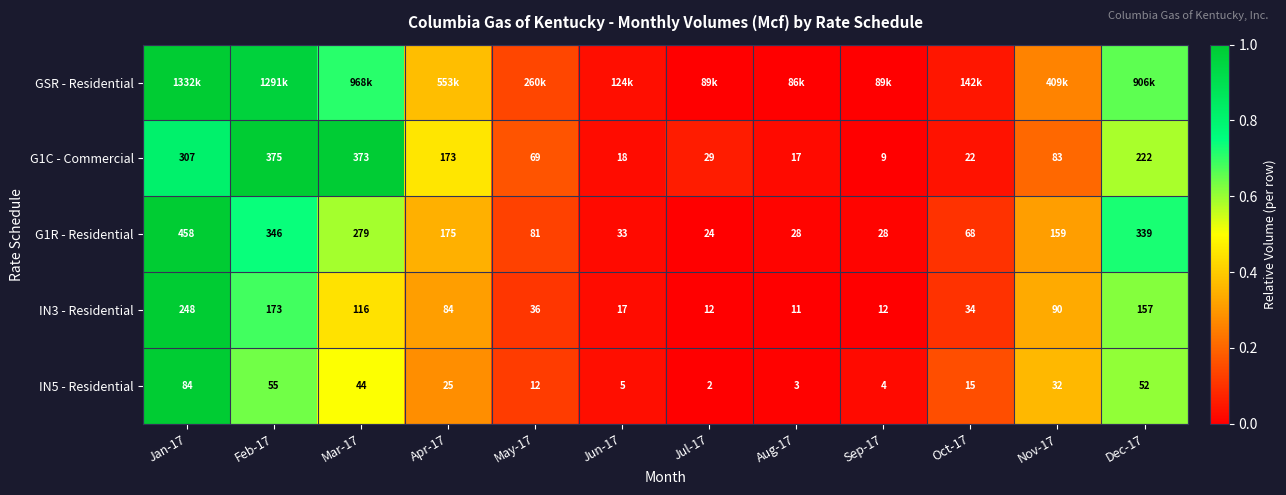

Is the value of IN5 - Residential at Jul-17 greater than the value of IN3 - Residential at Jan-17?

No